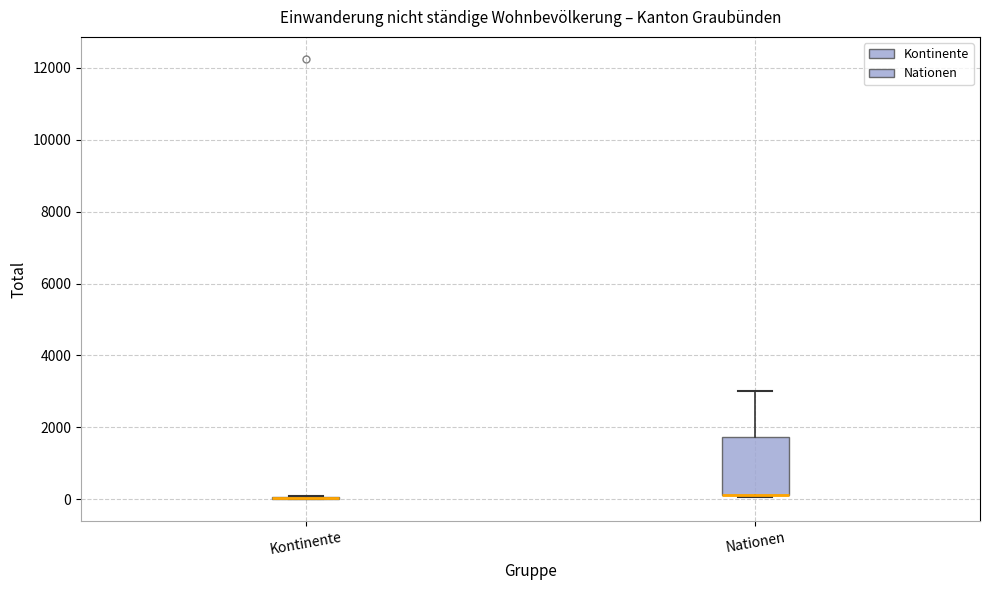

Comparing the boxes themselves (not the whiskers), which one is the tallest?

Nationen